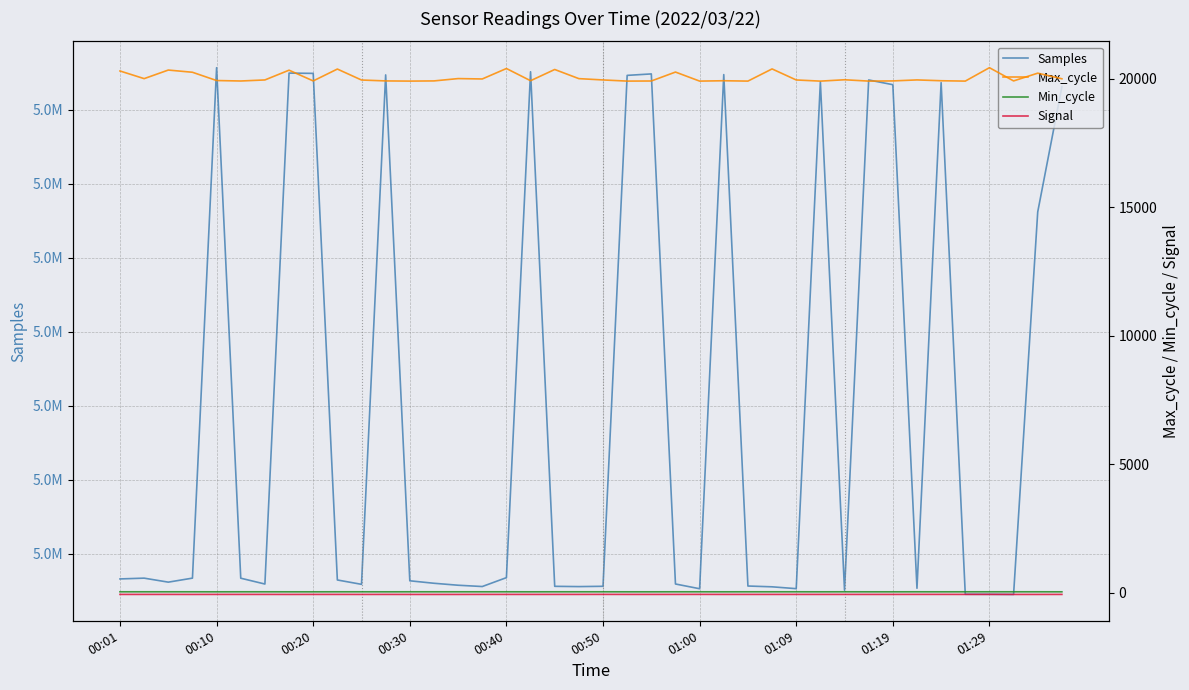

What are all the series names shown in the legend?

Samples, Max_cycle, Min_cycle, Signal